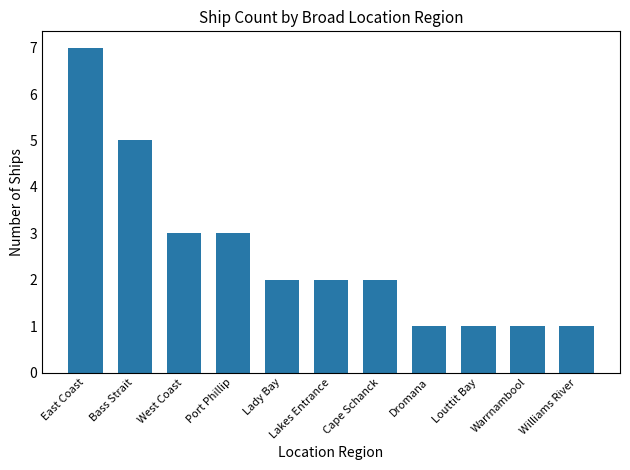

How many series are shown in this chart?

1